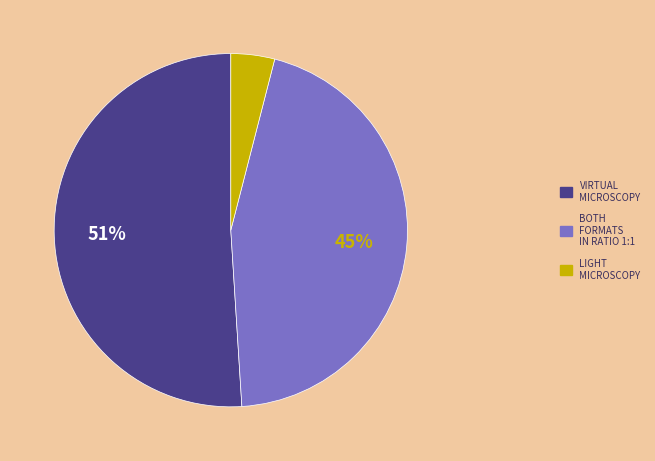

Does any single category account for the majority?

Yes